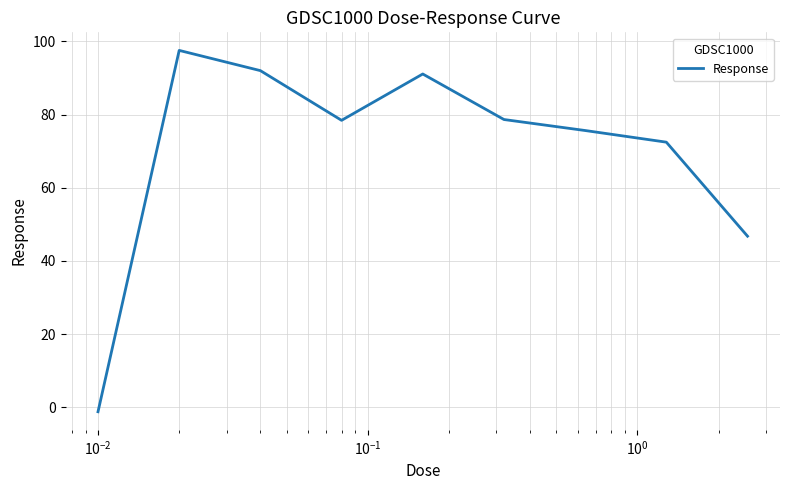

What is the maximum value shown in the chart?

97.5